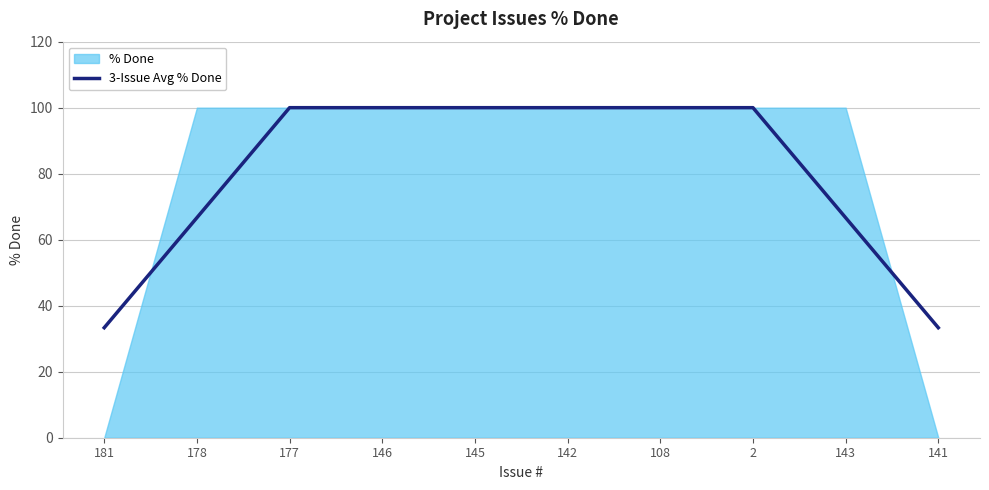

Reading right to left, list all the values displayed in this chart.

141=33.3	143=66.7	2=100.0	108=100.0	142=100.0	145=100.0	146=100.0	177=100.0	178=66.7	181=33.3